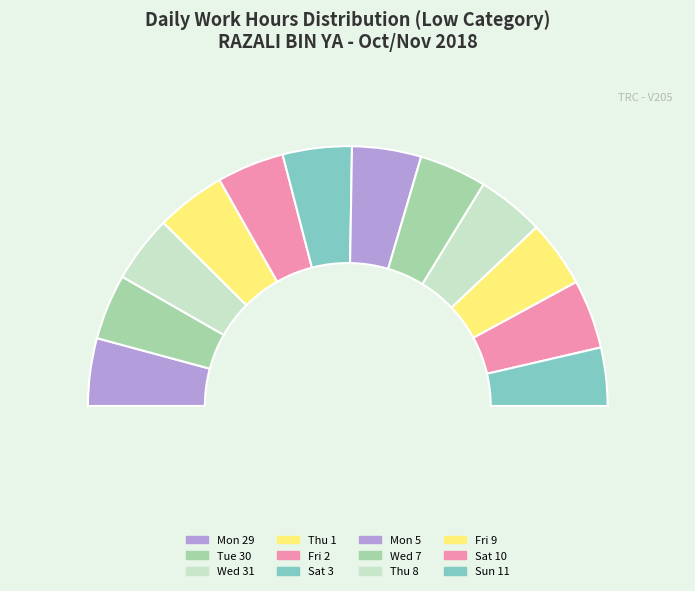

True or false: Sun 11 accounts for 13% of the total.

False